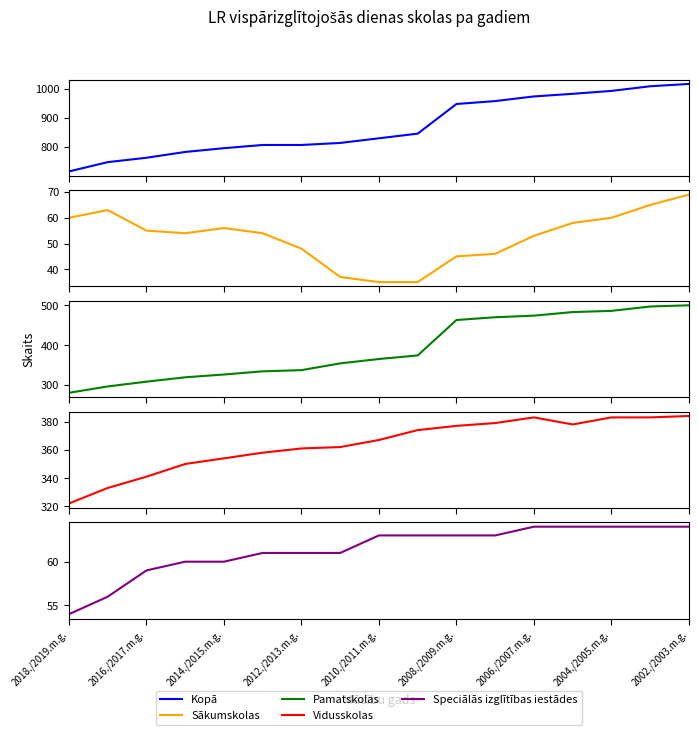

What is the average value of the Vidusskolas series?

364